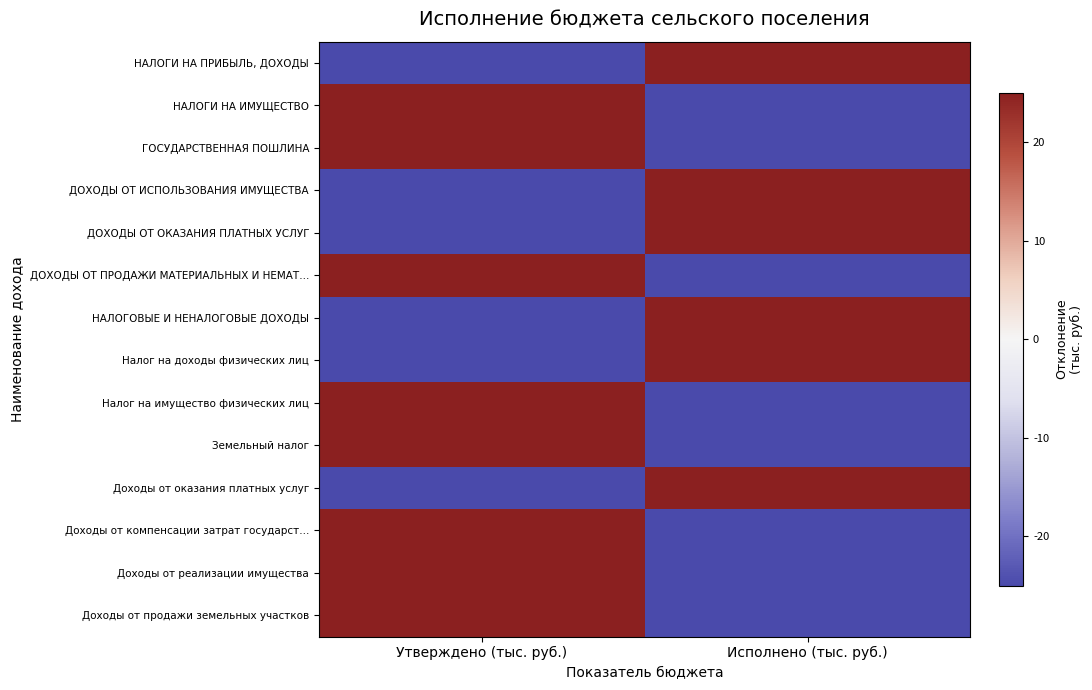

Reading right to left, transcribe all the data shown in this chart.

НАЛОГИ НА ПРИБЫЛЬ, ДОХОДЫ: Исполнено (тыс. руб.)=25.0	Утверждено (тыс. руб.)=-25.0
НАЛОГИ НА ИМУЩЕСТВО: Исполнено (тыс. руб.)=-25.0	Утверждено (тыс. руб.)=25.0
ГОСУДАРСТВЕННАЯ ПОШЛИНА: Исполнено (тыс. руб.)=-25.0	Утверждено (тыс. руб.)=25.0
ДОХОДЫ ОТ ИСПОЛЬЗОВАНИЯ ИМУЩЕСТВА: Исполнено (тыс. руб.)=25.0	Утверждено (тыс. руб.)=-25.0
ДОХОДЫ ОТ ОКАЗАНИЯ ПЛАТНЫХ УСЛУГ: Исполнено (тыс. руб.)=25.0	Утверждено (тыс. руб.)=-25.0
ДОХОДЫ ОТ ПРОДАЖИ МАТЕРИАЛЬНЫХ И НЕМАТ…: Исполнено (тыс. руб.)=-25.0	Утверждено (тыс. руб.)=25.0
НАЛОГОВЫЕ И НЕНАЛОГОВЫЕ ДОХОДЫ: Исполнено (тыс. руб.)=25.0	Утверждено (тыс. руб.)=-25.0
Налог на доходы физических лиц: Исполнено (тыс. руб.)=25.0	Утверждено (тыс. руб.)=-25.0
Налог на имущество физических лиц: Исполнено (тыс. руб.)=-25.0	Утверждено (тыс. руб.)=25.0
Земельный налог: Исполнено (тыс. руб.)=-25.0	Утверждено (тыс. руб.)=25.0
Доходы от оказания платных услуг: Исполнено (тыс. руб.)=25.0	Утверждено (тыс. руб.)=-25.0
Доходы от компенсации затрат государст…: Исполнено (тыс. руб.)=-25.0	Утверждено (тыс. руб.)=25.0
Доходы от реализации имущества: Исполнено (тыс. руб.)=-25.0	Утверждено (тыс. руб.)=25.0
Доходы от продажи земельных участков: Исполнено (тыс. руб.)=-25.0	Утверждено (тыс. руб.)=25.0